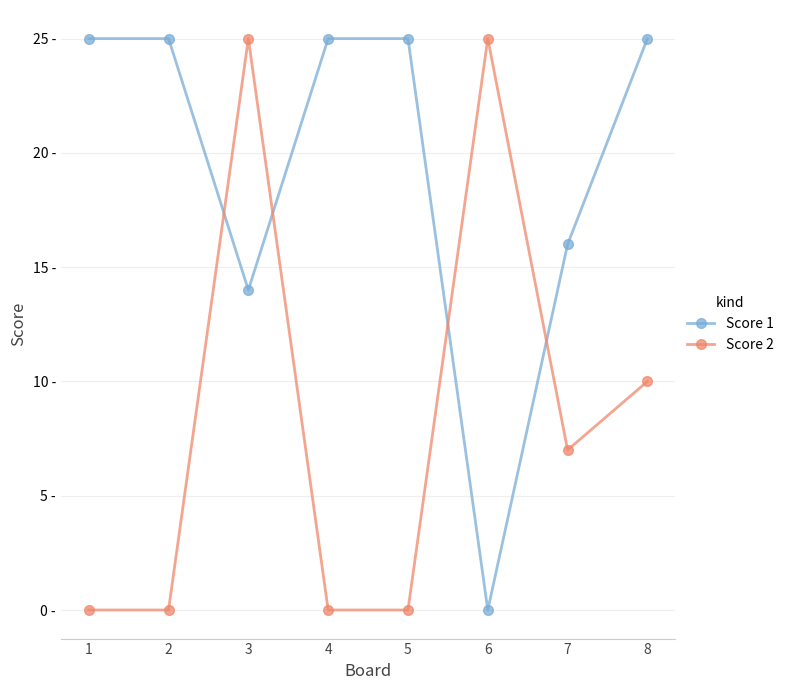

Where is the first local maximum for Score 2?

3